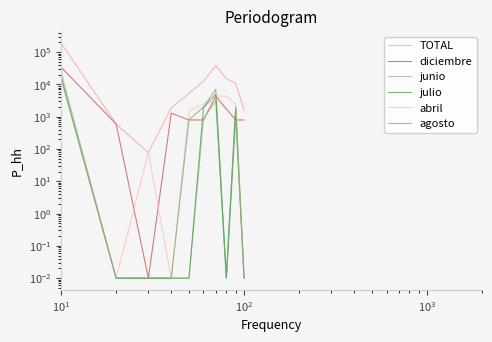

What is the difference between the maximum and minimum values in the TOTAL series?

193199.8